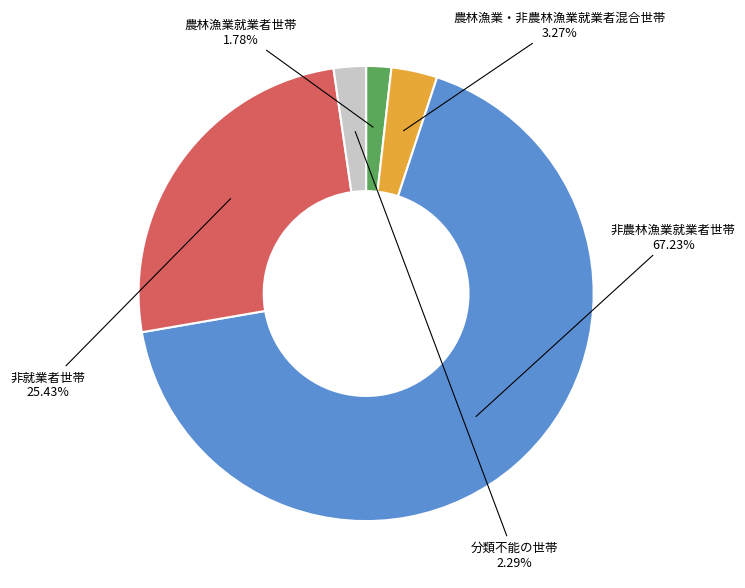

To the nearest percent, what is the difference between the largest and smallest slice percentages?

65%